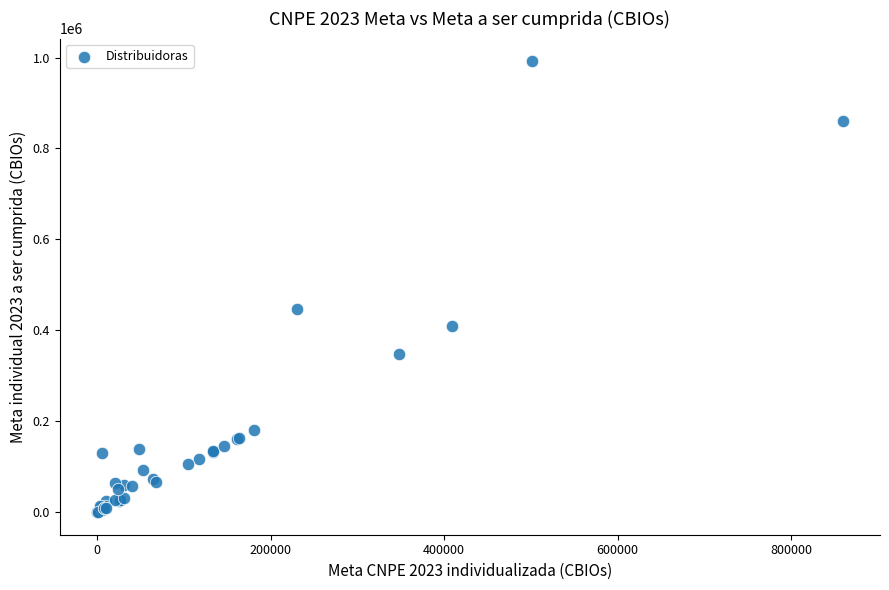

What Y value in the scatter plot is closest to 496079?

446282